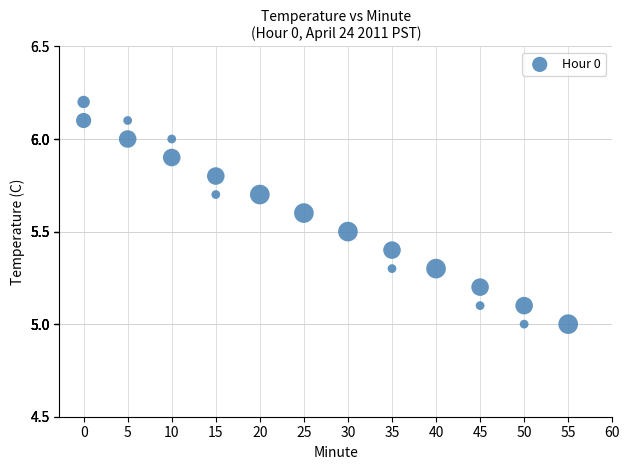

What is the range of X values (max minus min)?

55.0